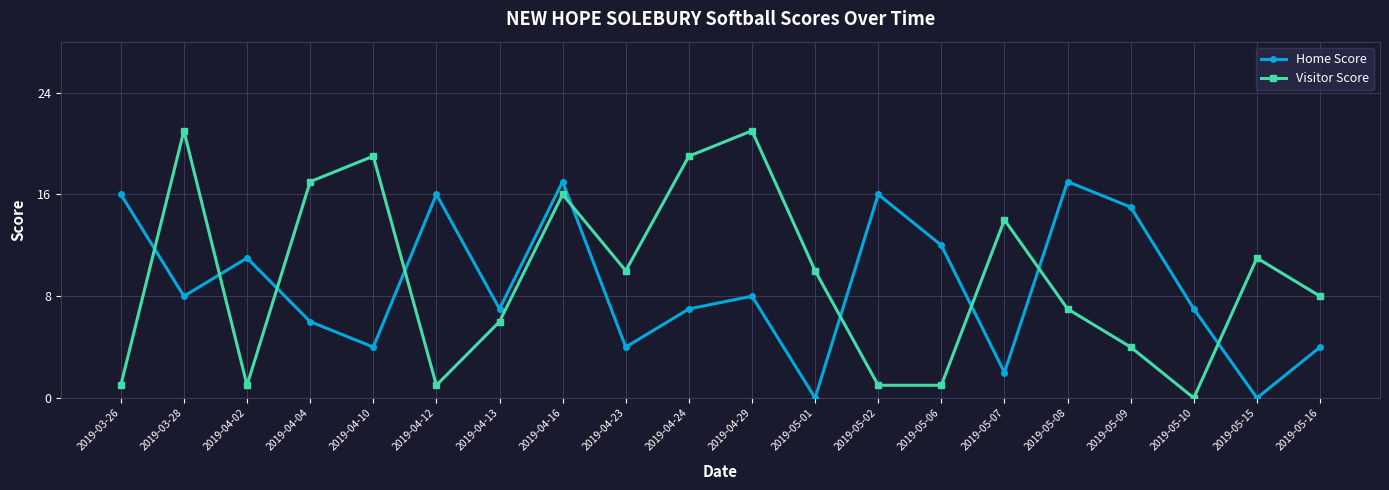

What is the label of the 20th point from the left?

2019-05-16